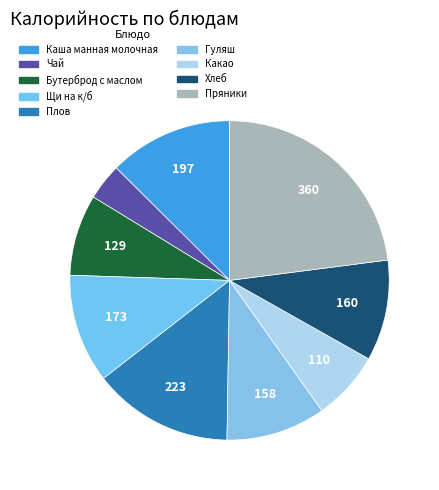

How many segments does this pie chart have?

9